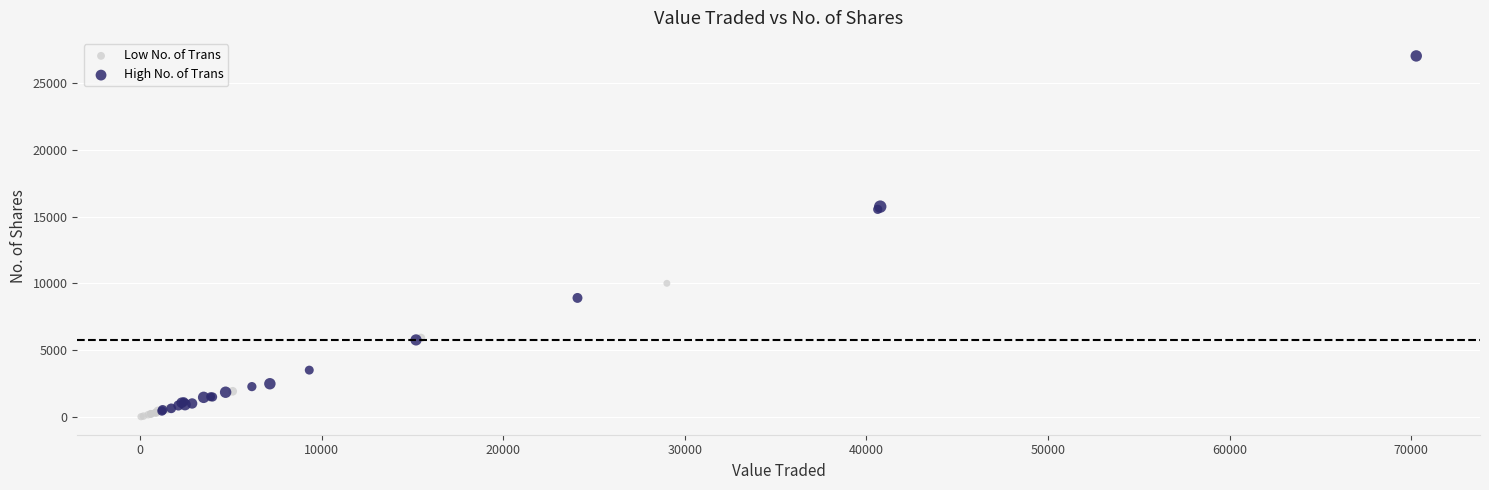

Which series has the widest spread of Y values?

High No. of Trans